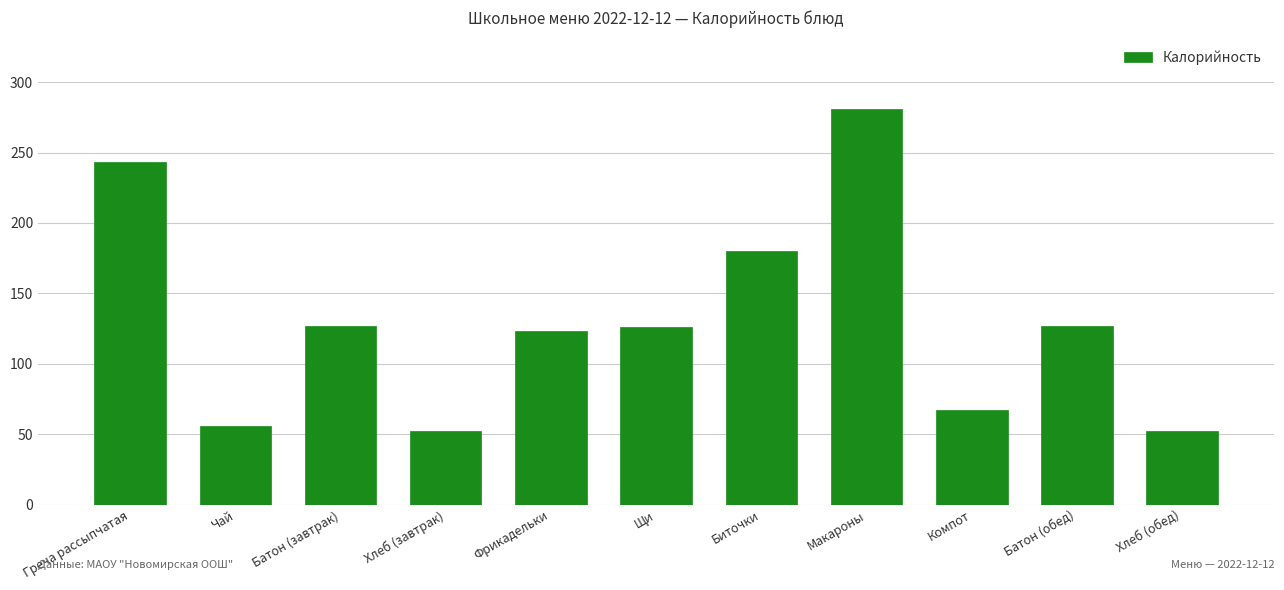

Where does the data first go above 126?

Греча рассыпчатая